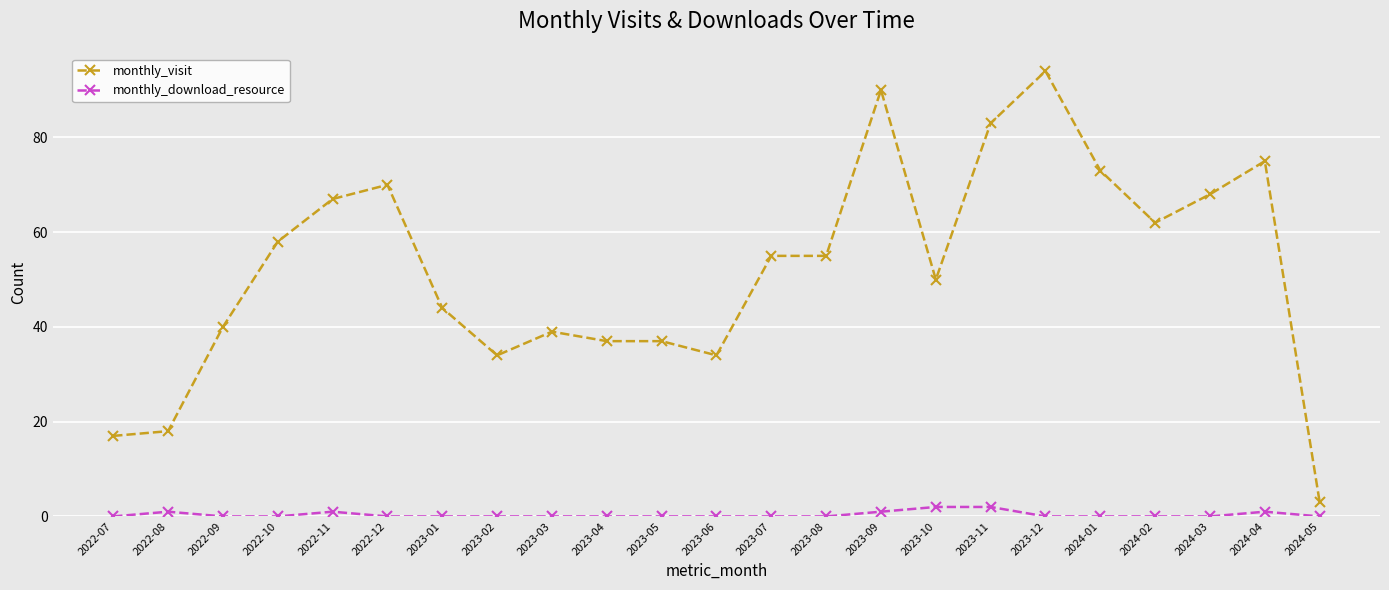

What is the value of the monthly_visit point at the 11th from the left?

37